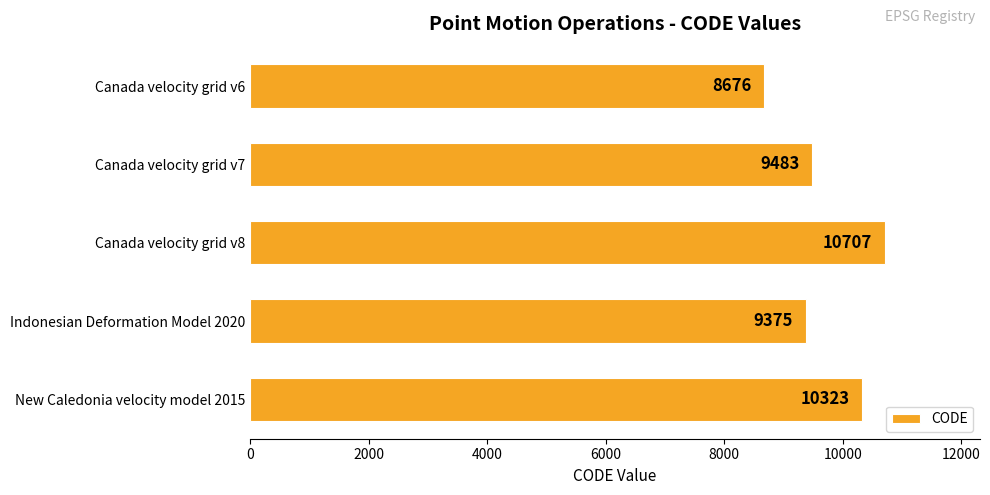

Rank the categories by value from lowest to highest.

Canada velocity grid v6, Indonesian Deformation Model 2020, Canada velocity grid v7, New Caledonia velocity model 2015, Canada velocity grid v8